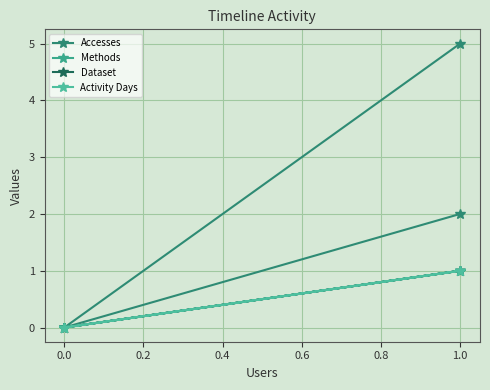

What is the sum of all Activity Days values?

2